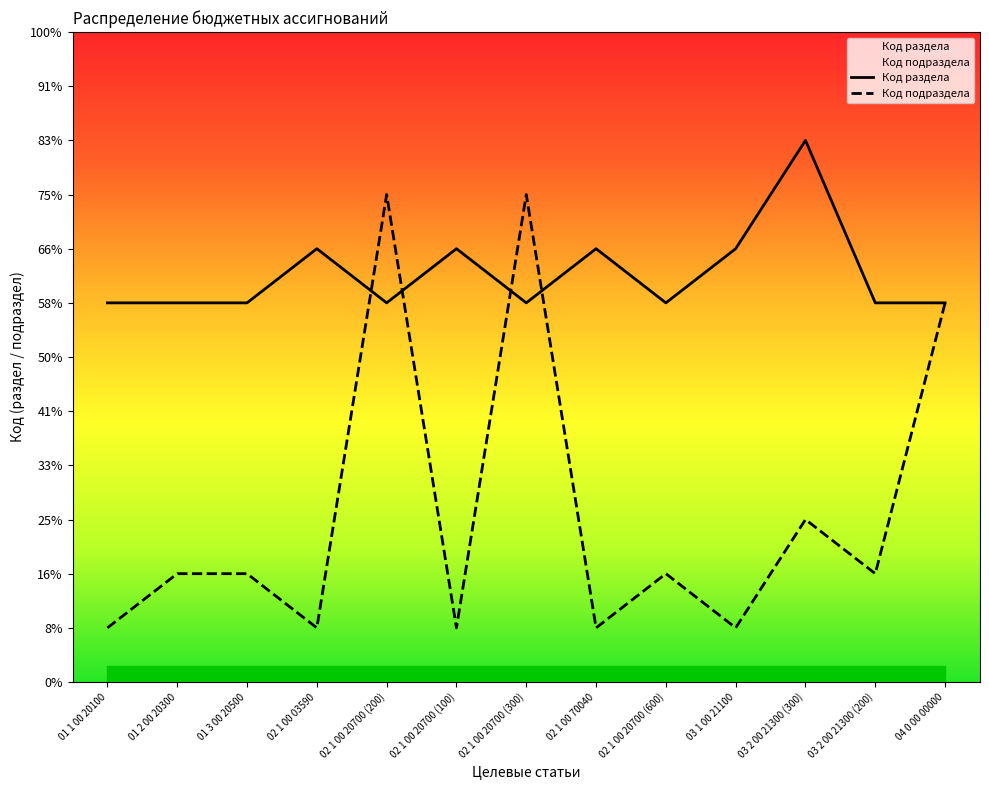

Is this an area chart (filled region under the line)?

No